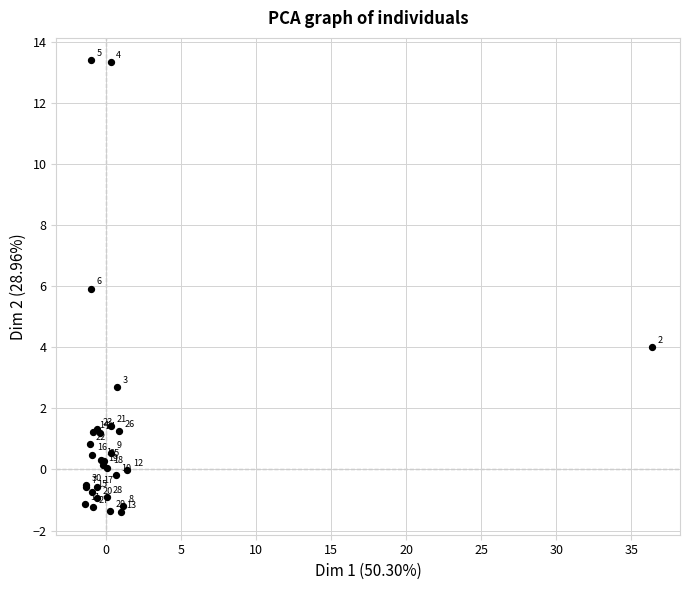

What Y value in the scatter plot is closest to 6?

5.9